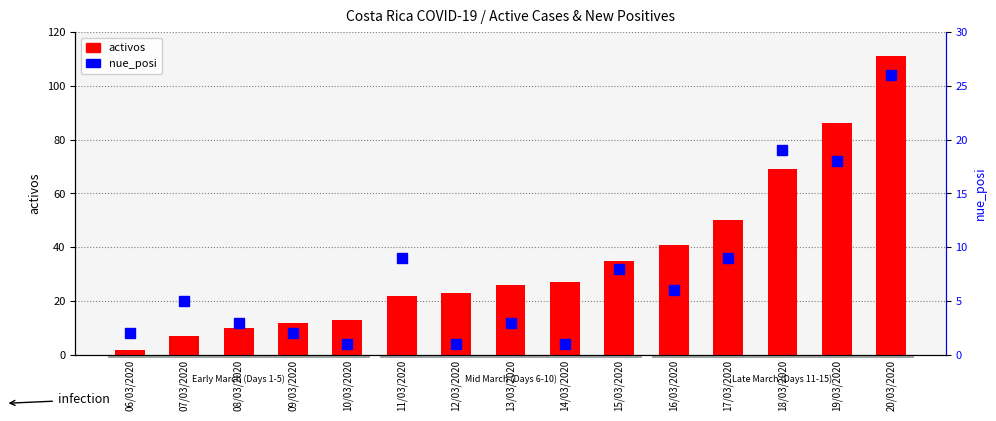

Read the nue_posi value at 16/03/2020, to the nearest 5.

5